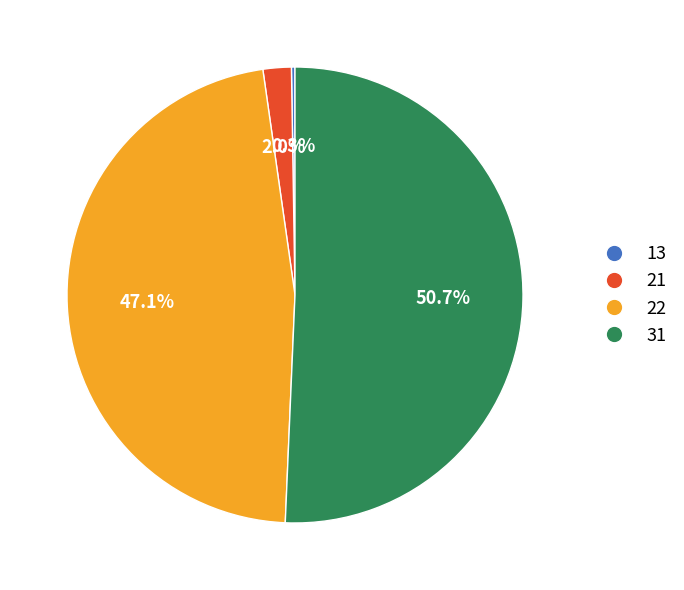

To the nearest percent, what is the combined percentage of 31 and 21?

53%